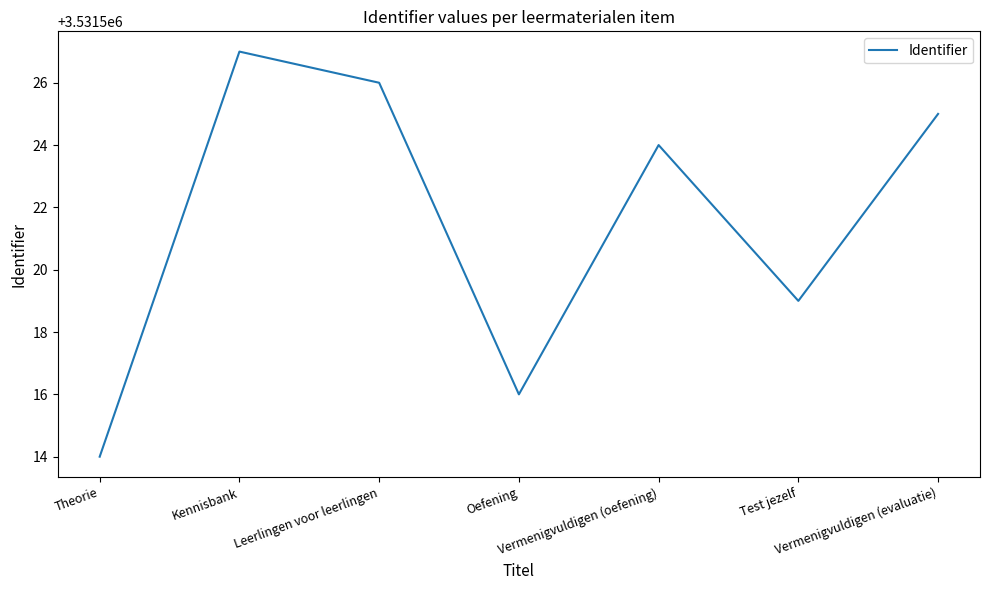

True or false: there are more than 0 points higher than both neighbors.

True